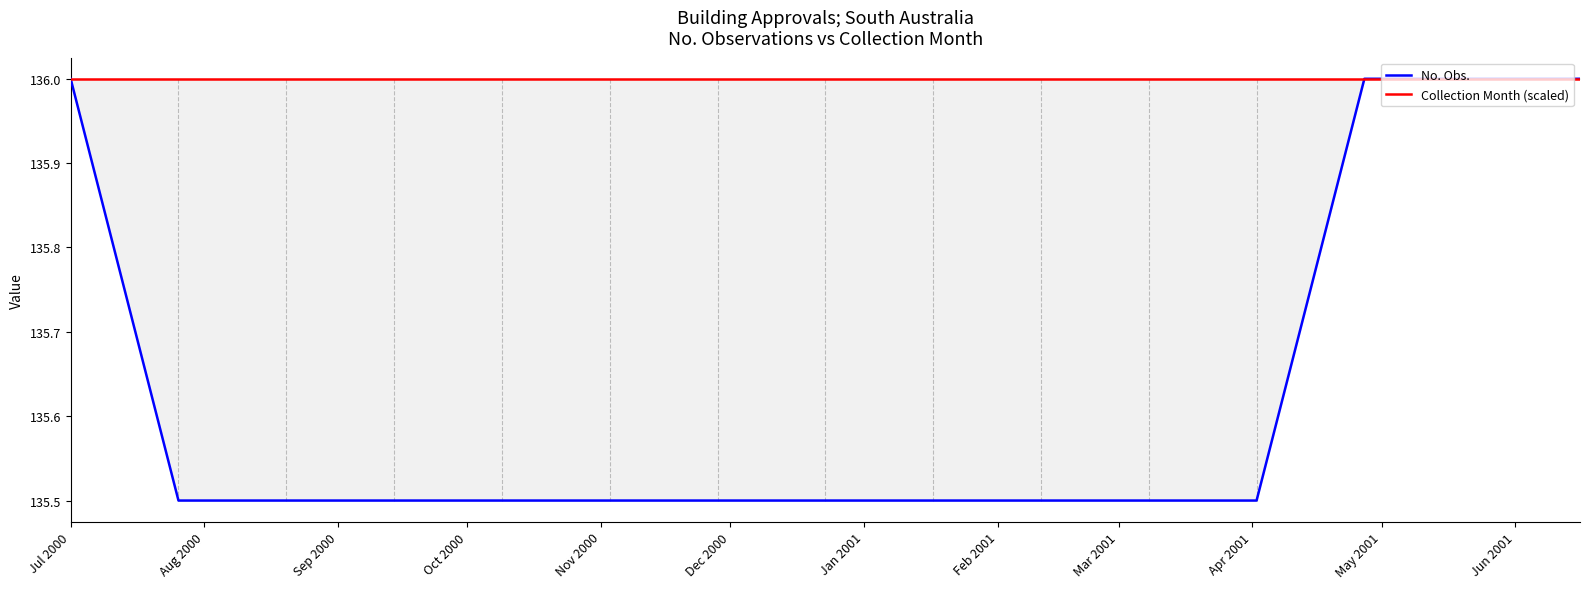

List the series in order of their peak value, highest first.

No. Obs., Collection Month (scaled)